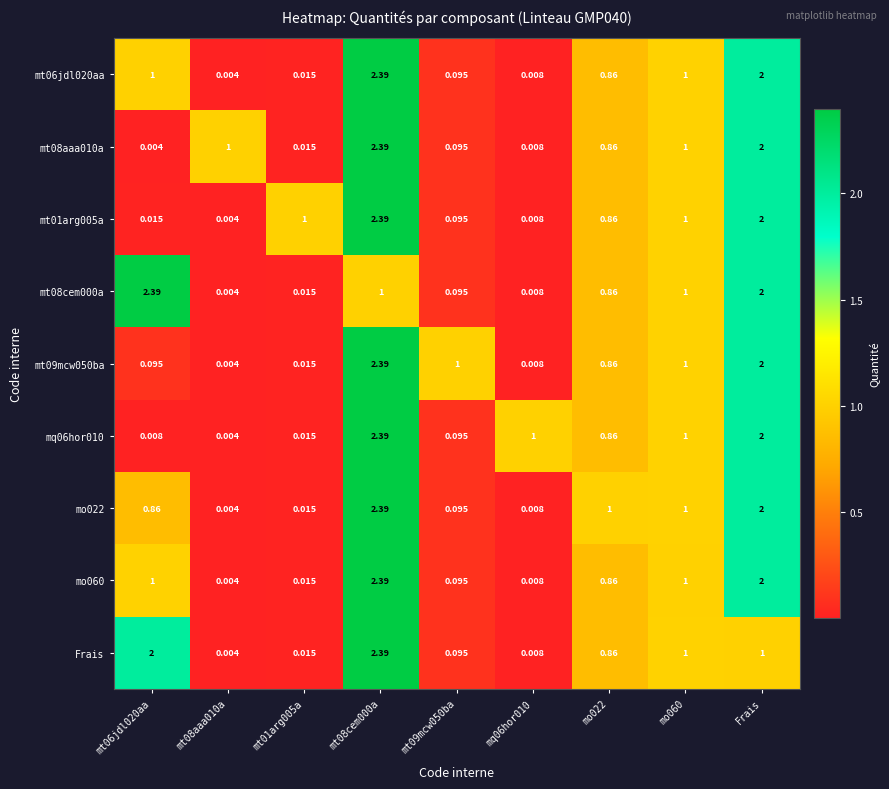

Is the value of Frais at mt06jdl020aa greater than the value of mt01arg005a at mt01arg005a?

Yes